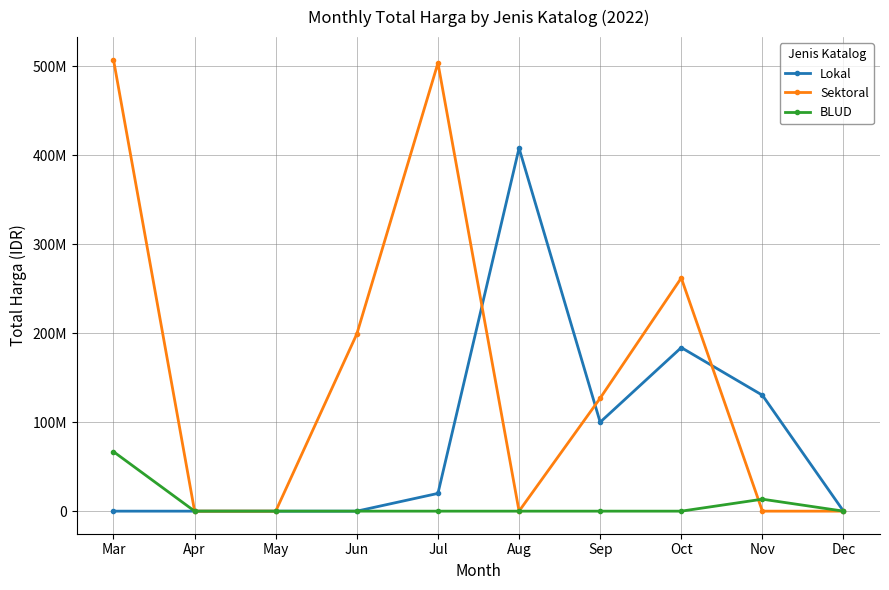

What is the sum of all BLUD values?

80313000